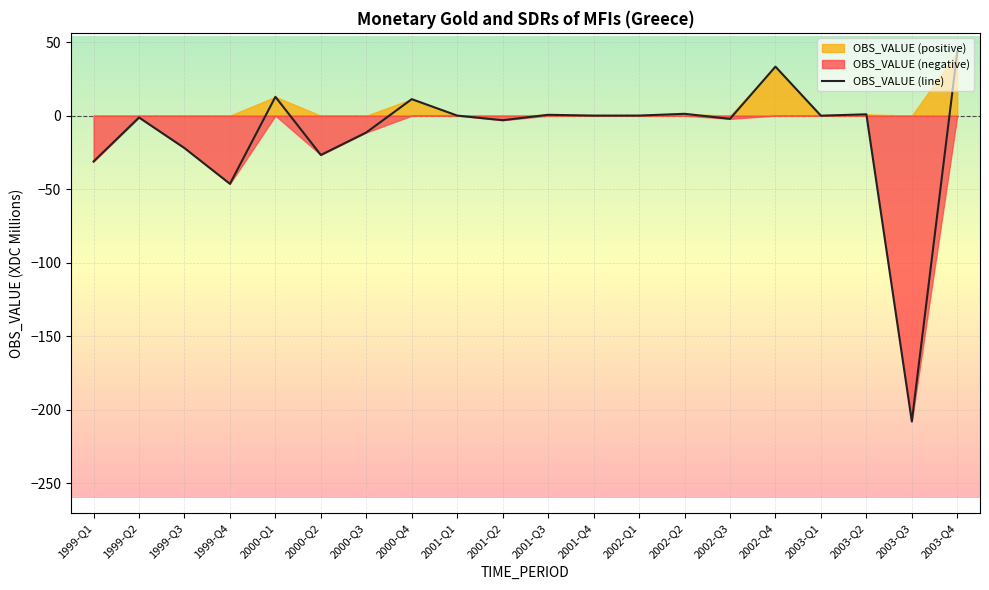

How many interior local valleys (lower than both neighbors) does the data have?

7